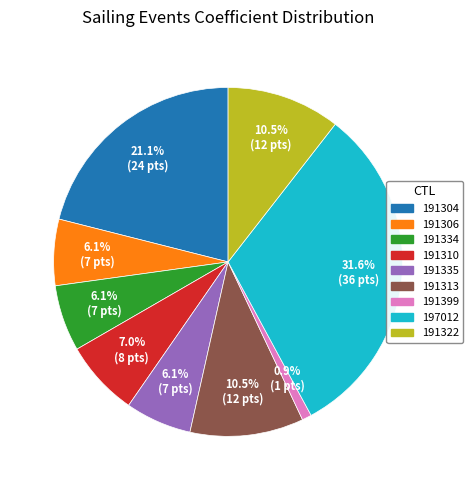

Which slice is the largest?

197012